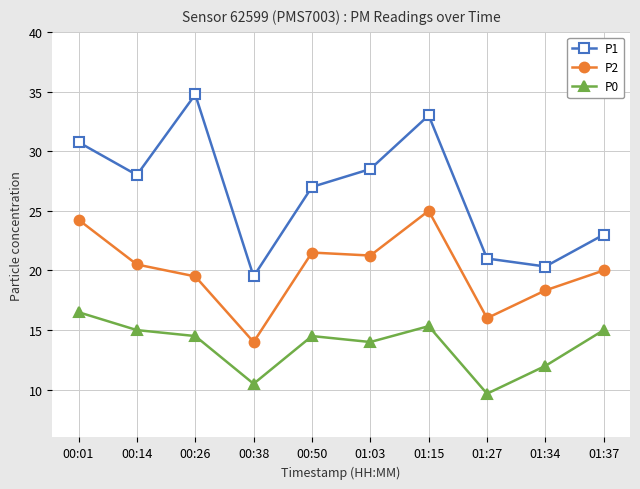

In P1, how many points are higher than both neighbors (excluding endpoints)?

2